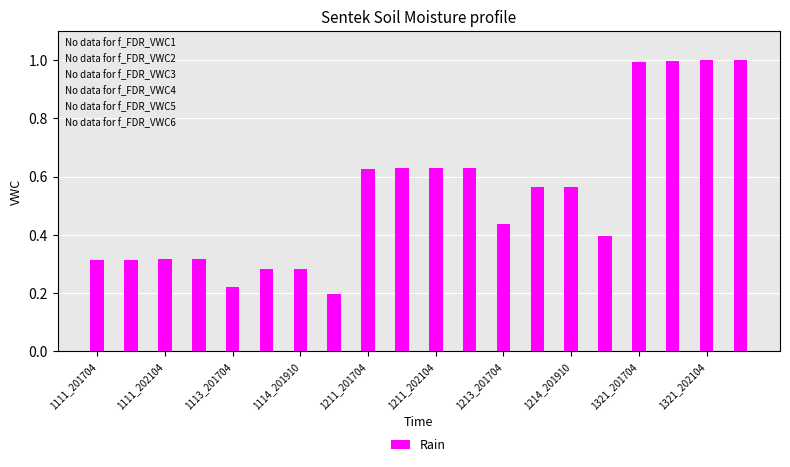

What is the greatest value displayed?

1.0